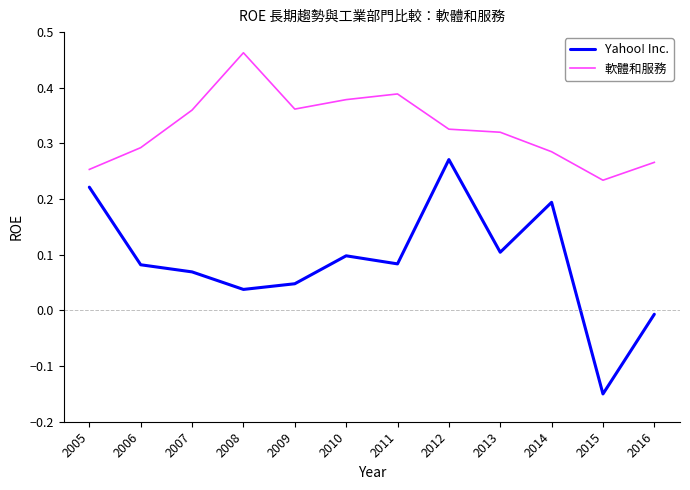

What is the total value across all series at 2012?

0.6